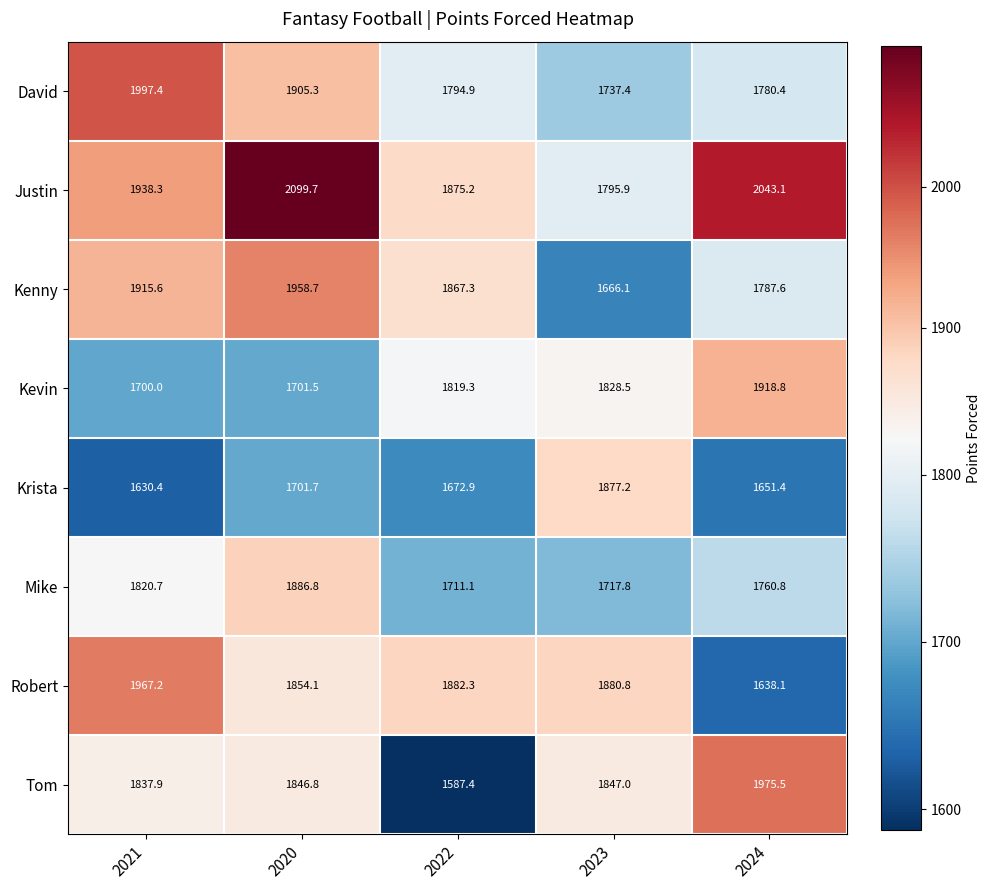

Is it true that David equals 400.5 at 2022?

False